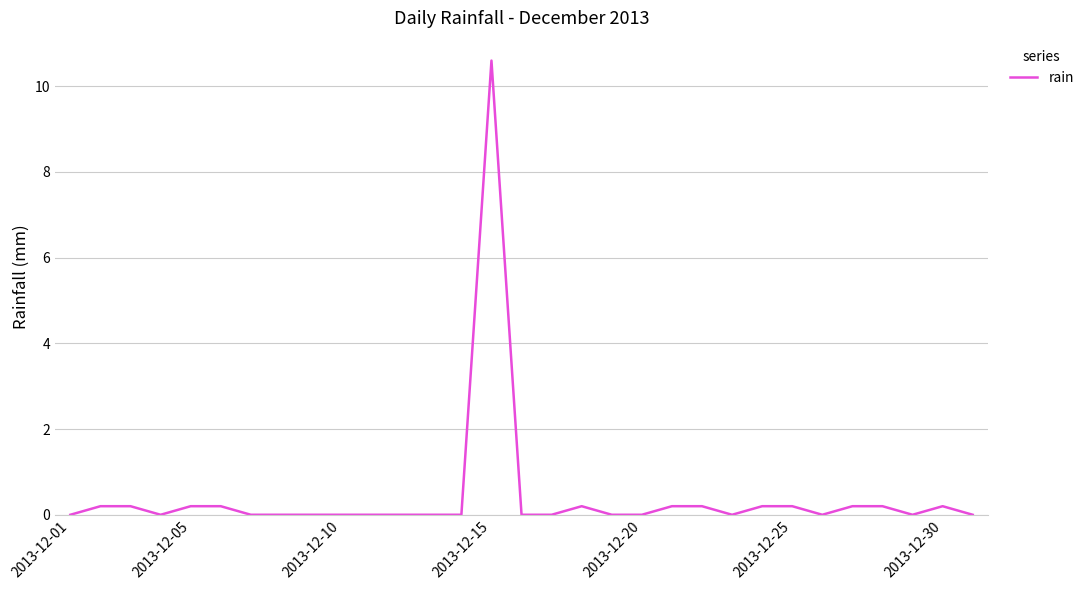

What is the maximum value shown in the chart?

10.6